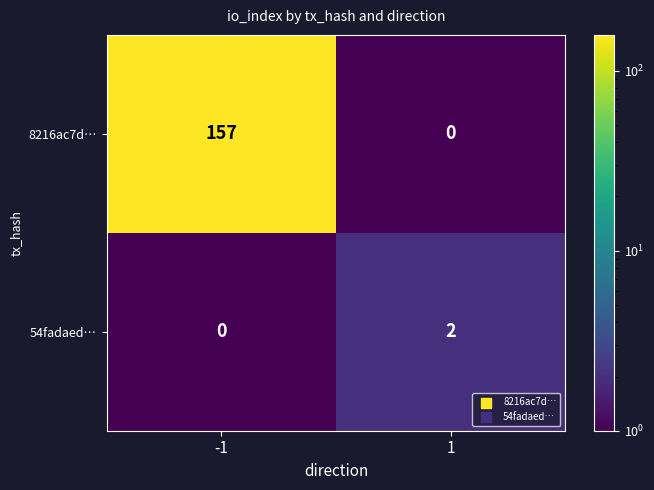

What is the total value across all series at 1?

2